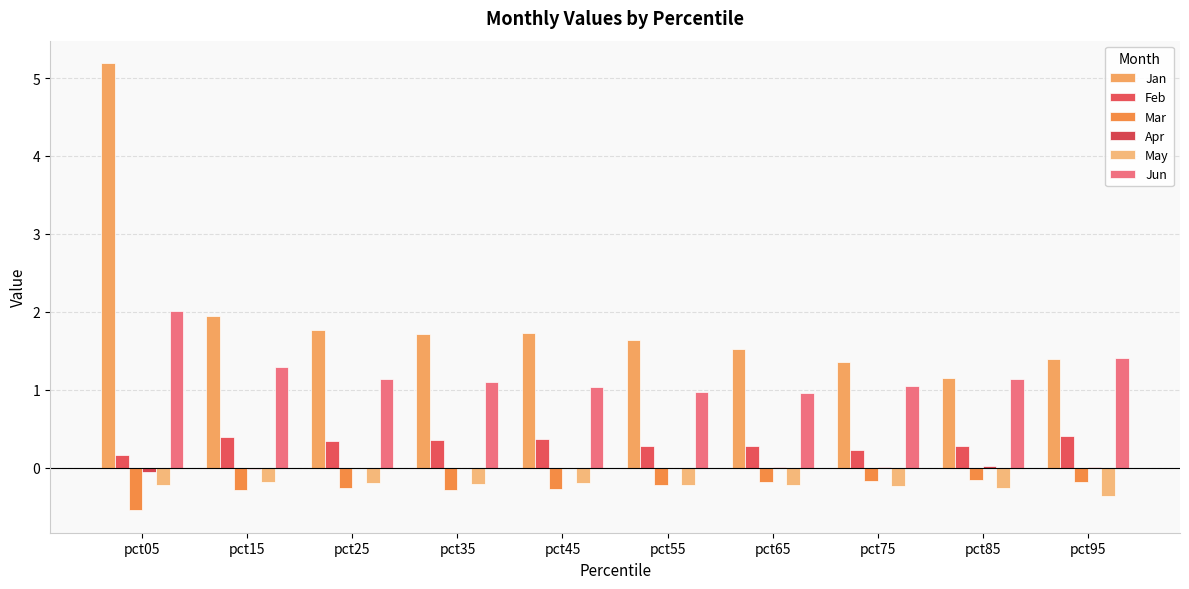

Which series has the largest total across all categories?

Jan